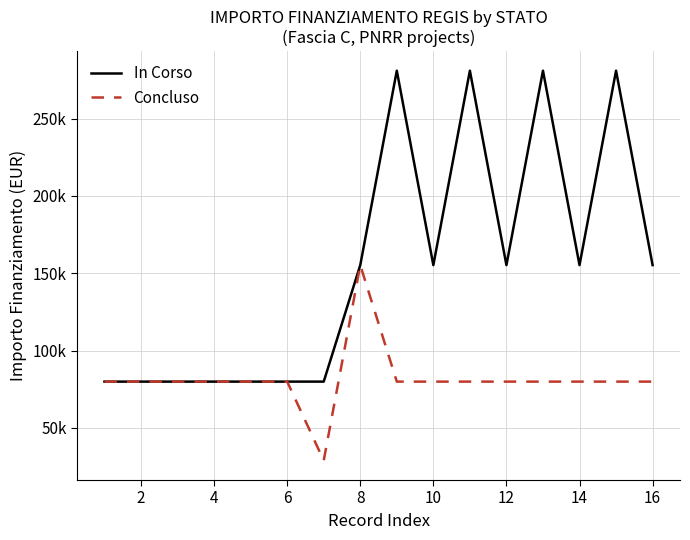

What is the sum of all In Corso values?

2459352